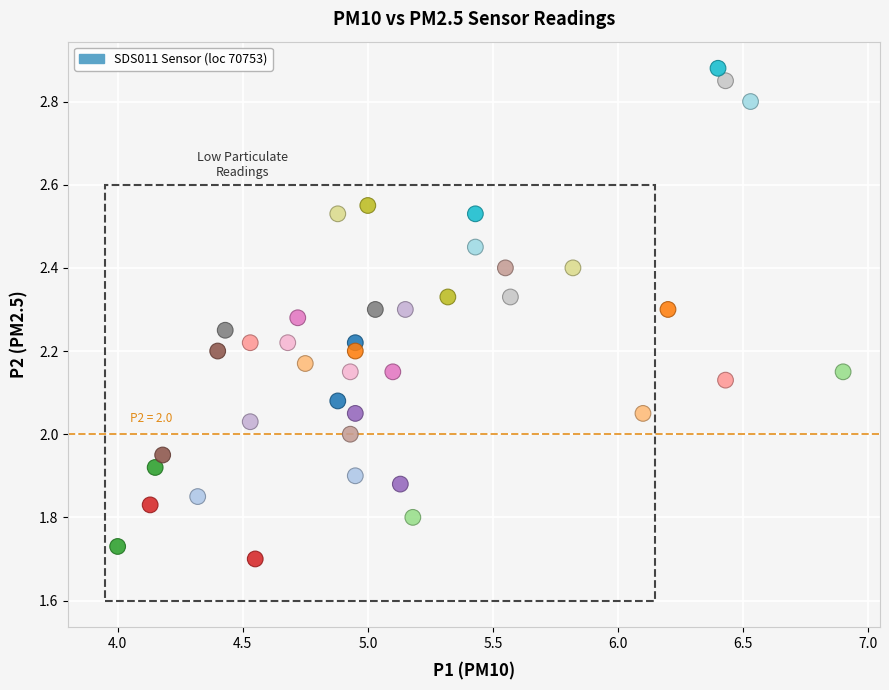

What is the range of Y values (max minus min)?

1.2